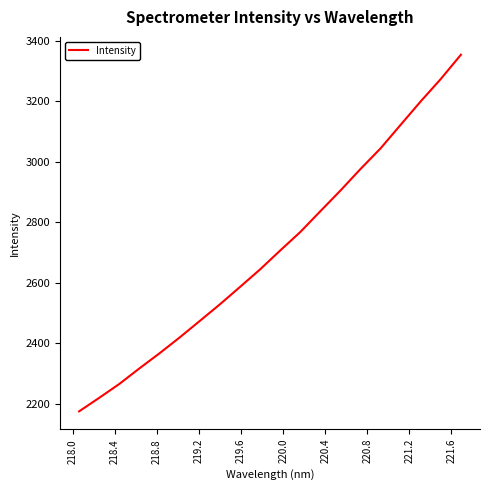

What is the minimum value shown in the chart?

2174.1